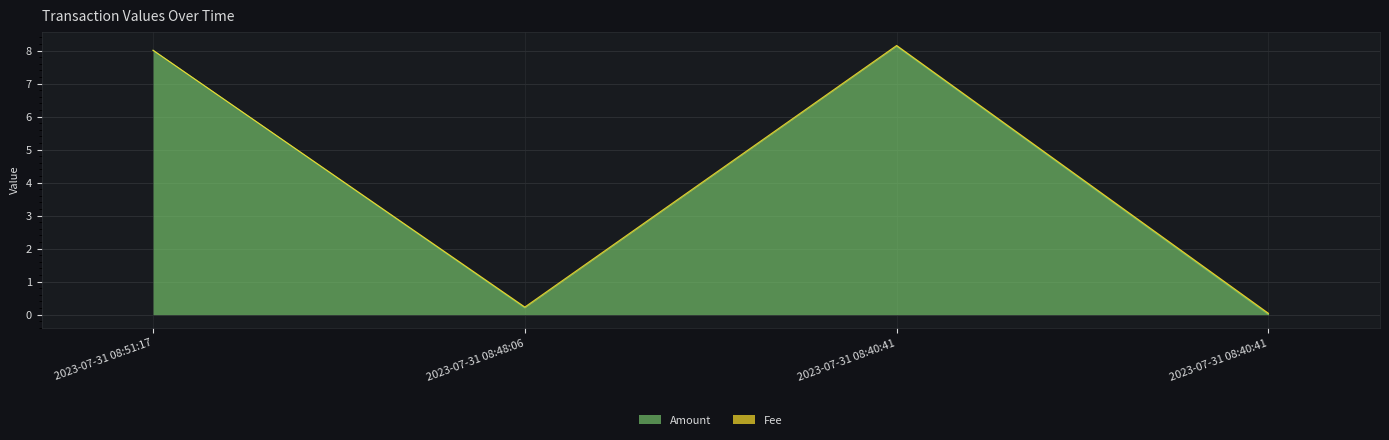

Reading left to right, transcribe all the data shown in this chart.

8.0	0.2	8.1	0.0